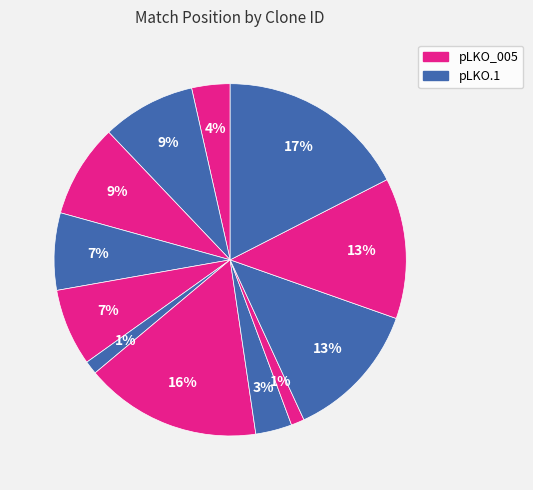

How many segments does this pie chart have?

12